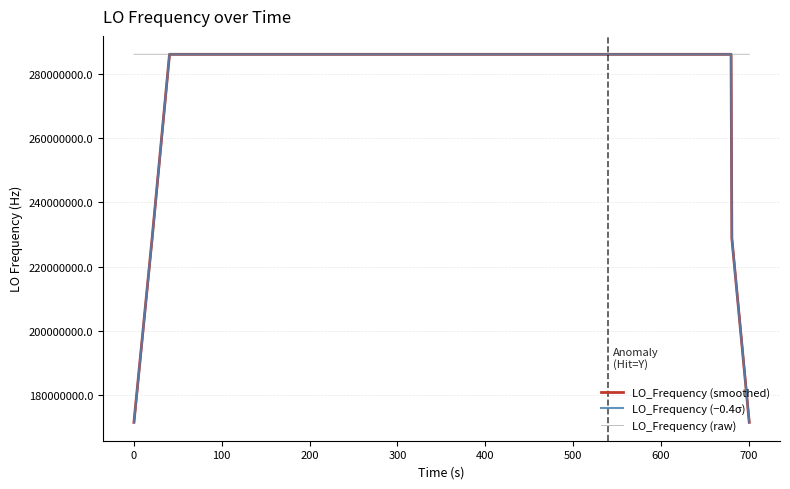

True or false: LO_Frequency (raw) and LO_Frequency (smoothed) cross at least once.

True